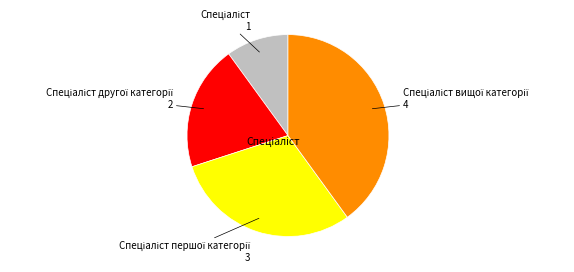

Does any single category account for the majority?

No